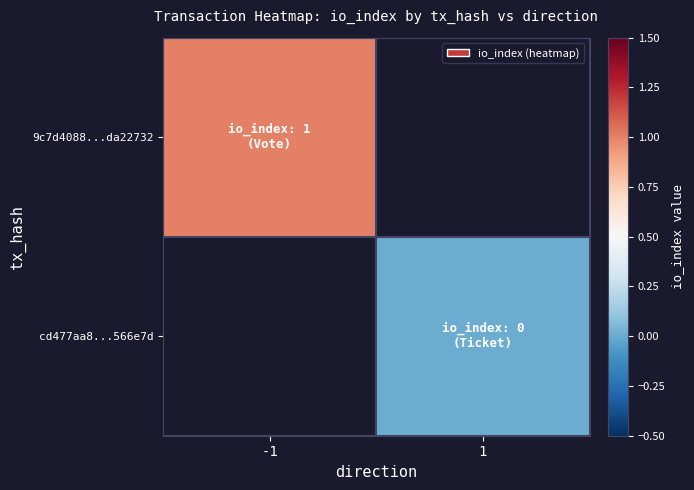

At how many categories does at least one series exceed 0?

1